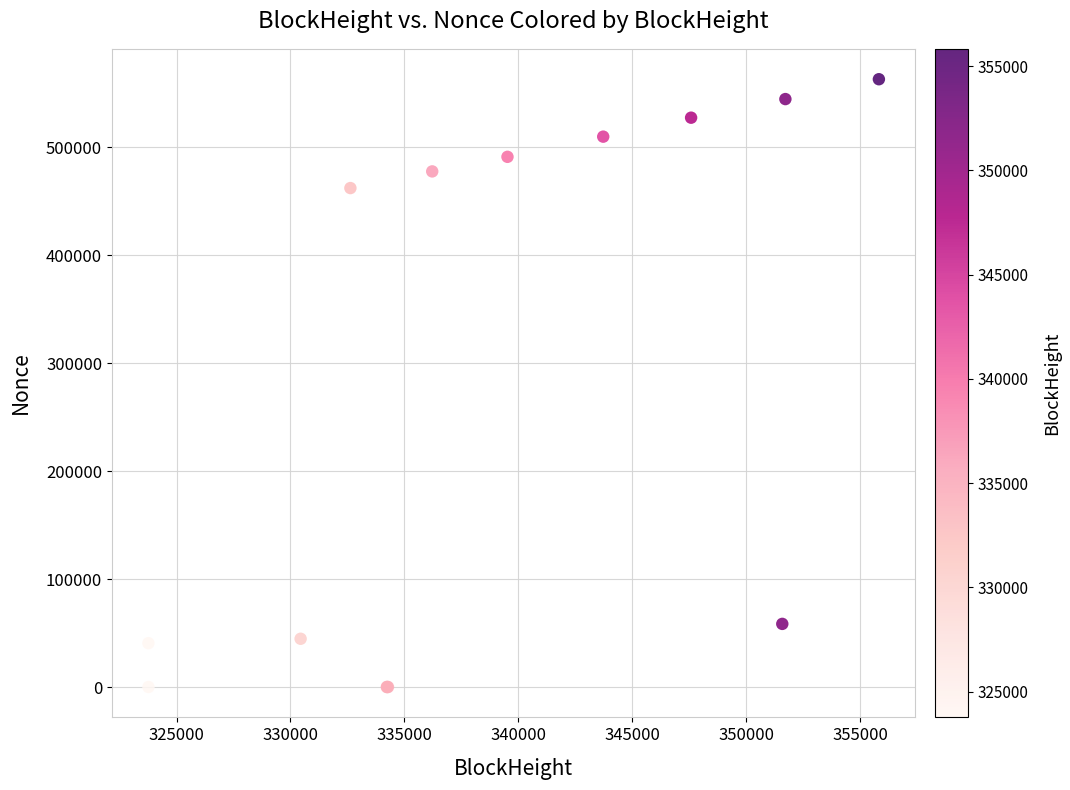

What Y value in the scatter plot is closest to 281385?

461987